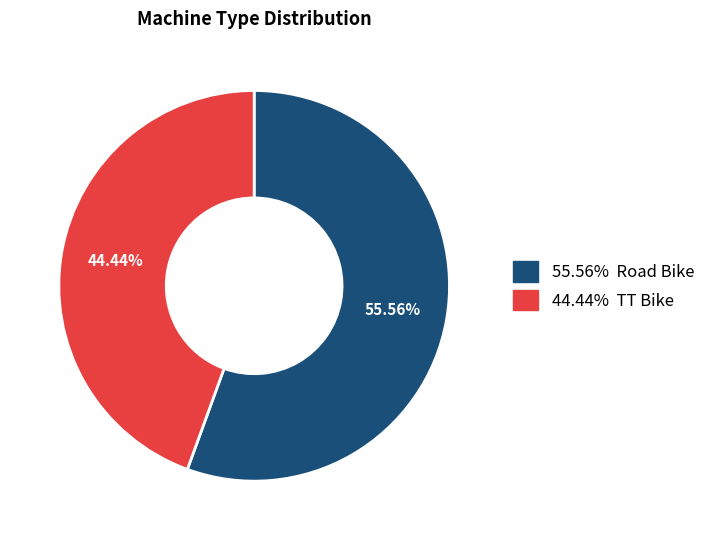

Is there a majority slice in this chart?

Yes